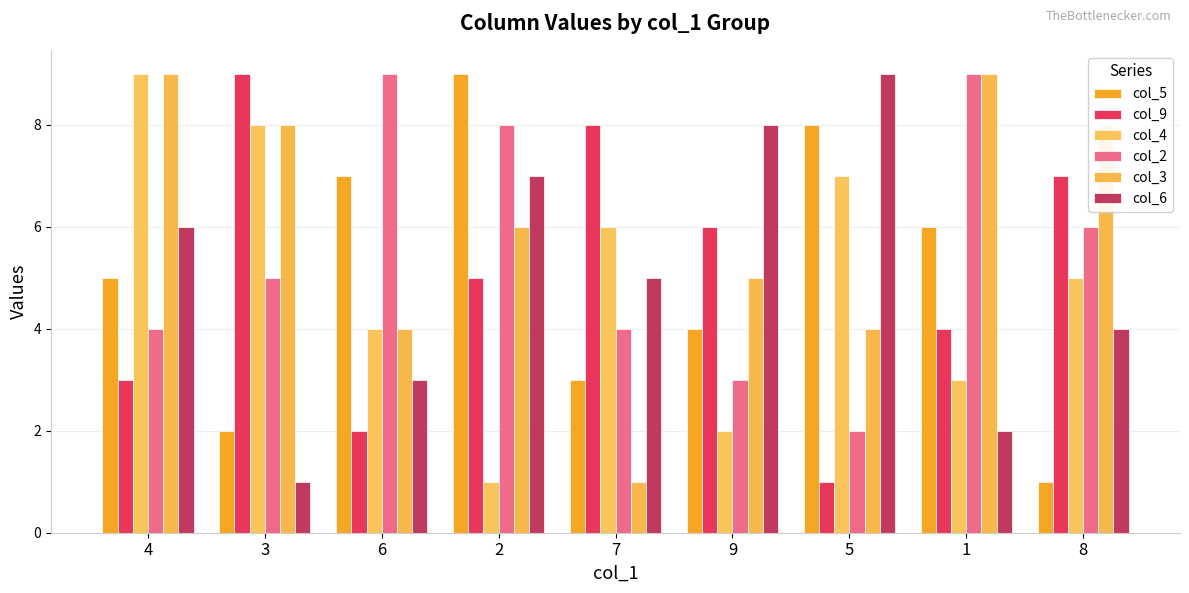

Is it true that col_4 equals 7 at 5?

True